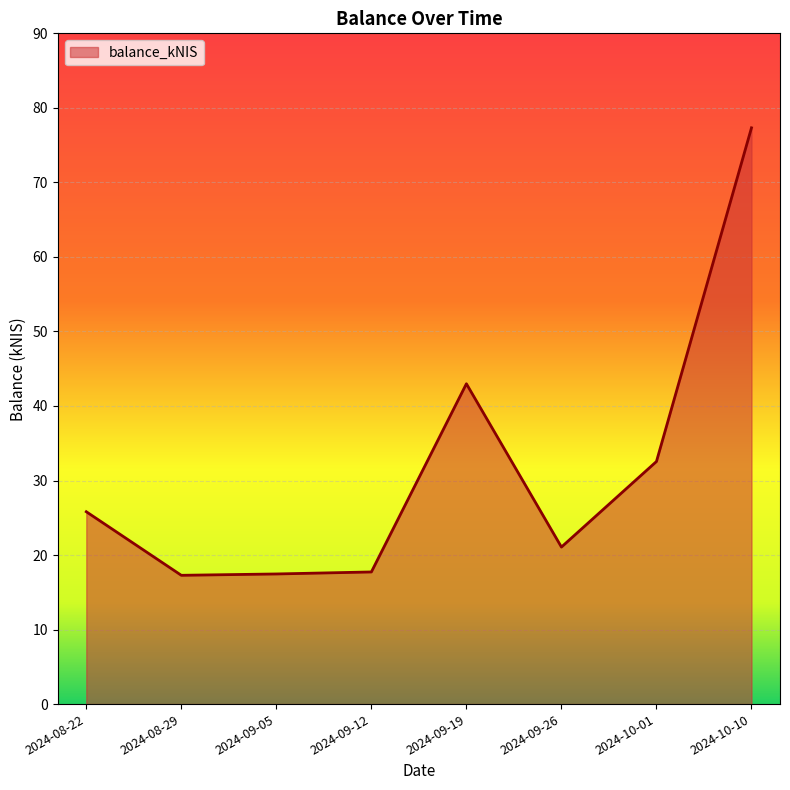

True or false: there are more than 2 points higher than both neighbors.

False